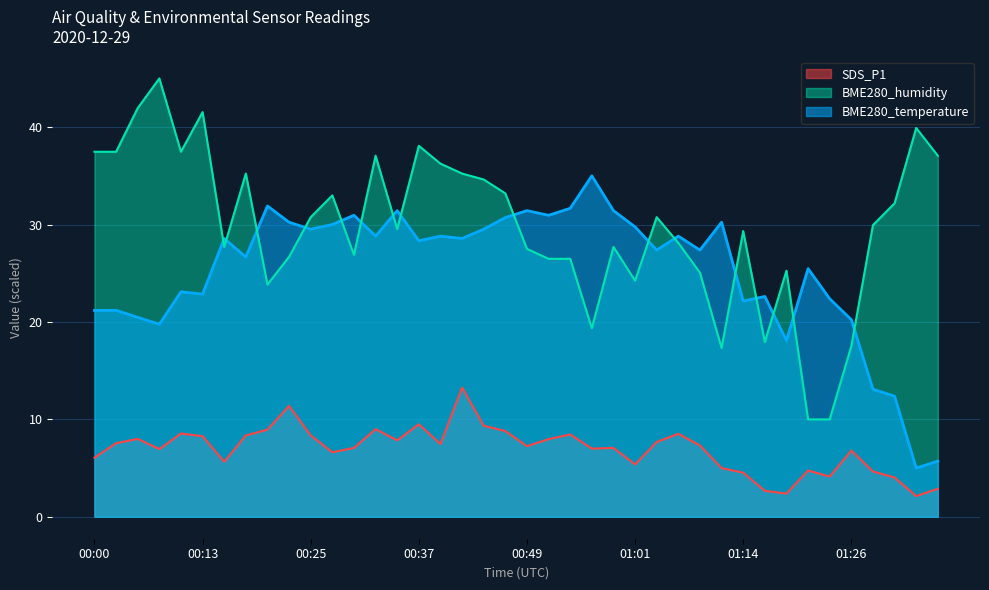

What is the label of the 7th point from the right?

01:21